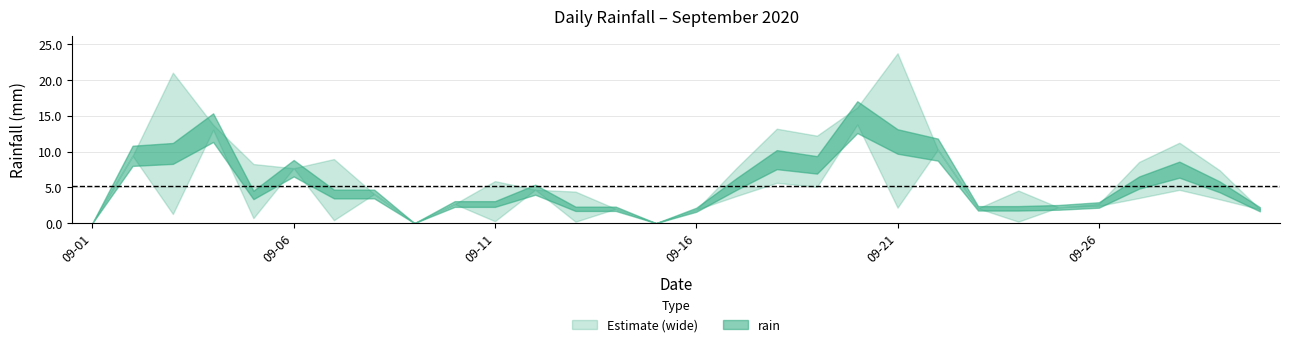

How many data points does each series have?

30